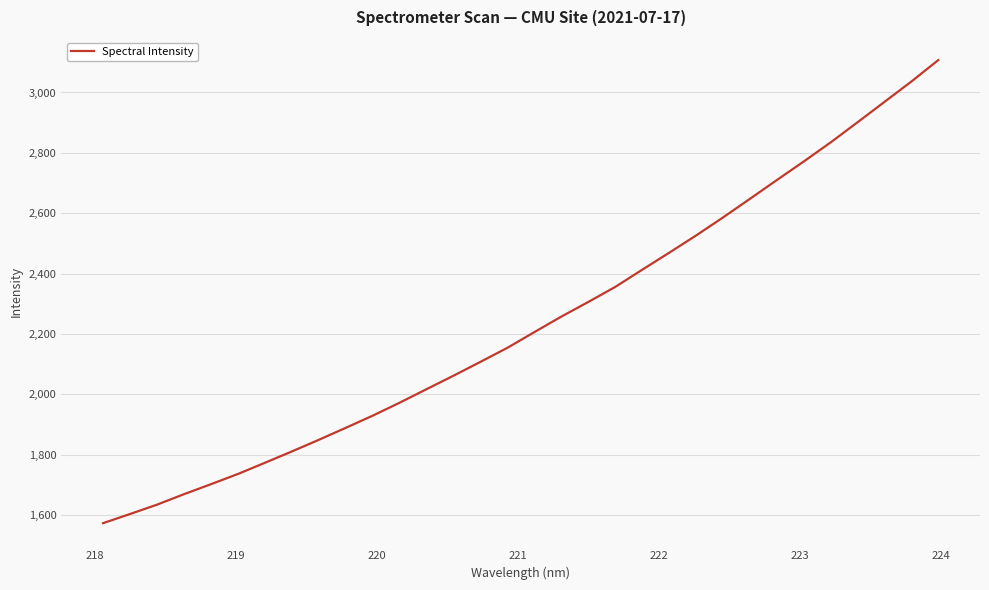

What is the greatest value displayed?

3107.3